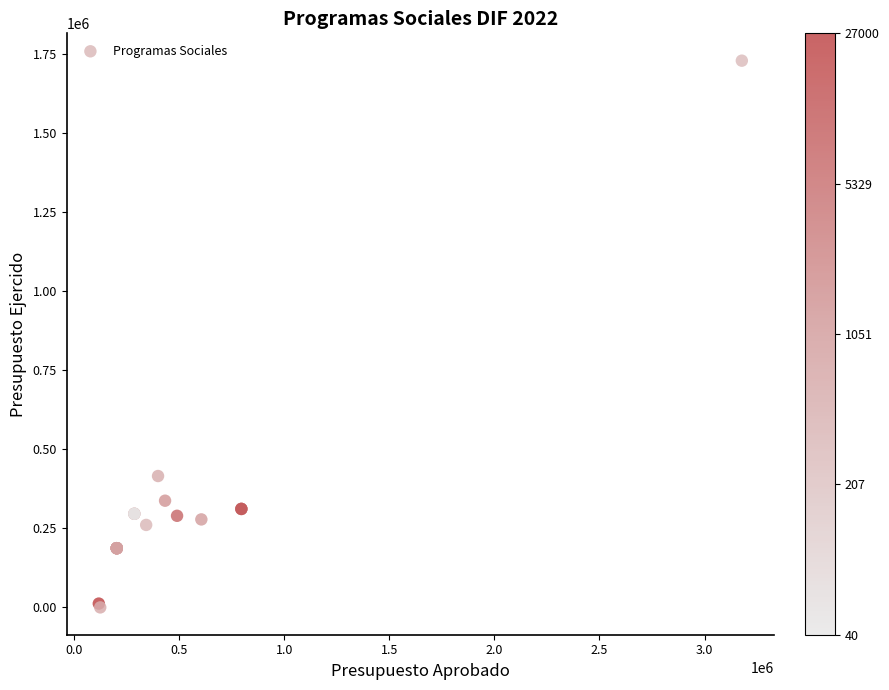

What Y value in the scatter plot is closest to 864326?

415354.4